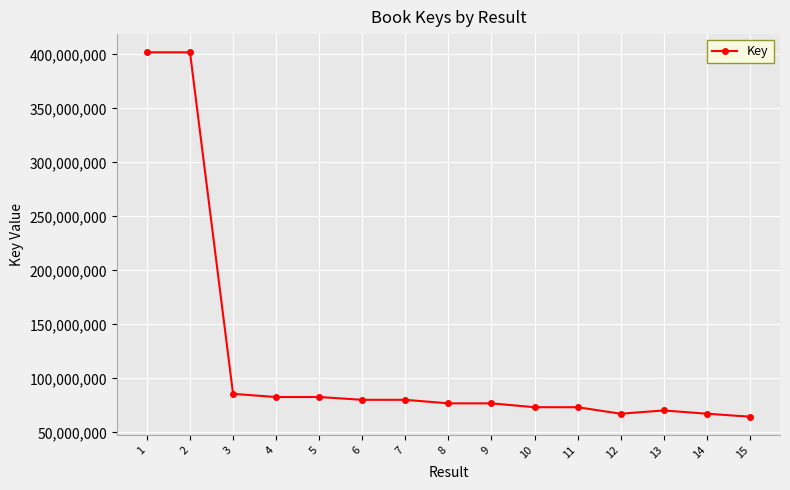

Does the chart display data point markers on the line(s)?

Yes